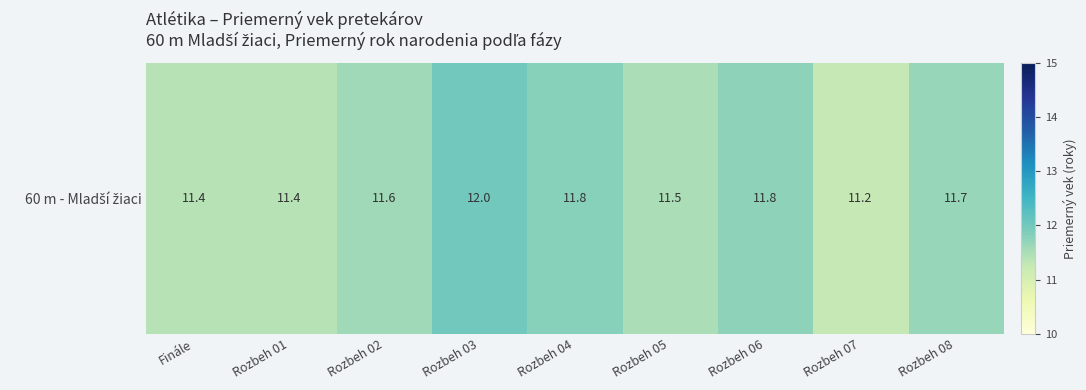

True or false: the data shows 4.3 at Rozbeh 07.

False